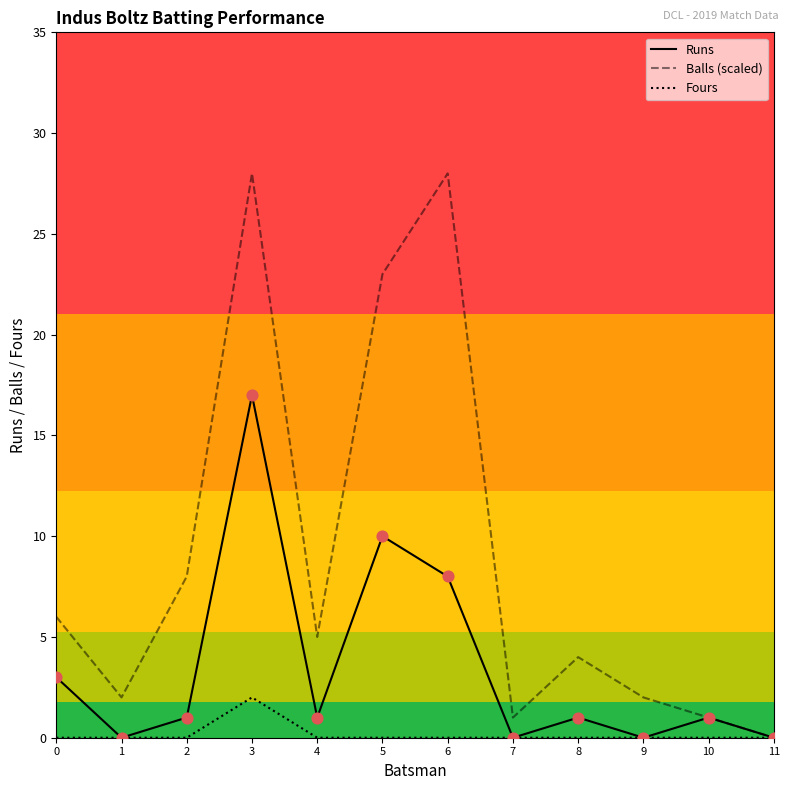

Between 8 and 11, which series saw the biggest shift?

Balls (scaled)